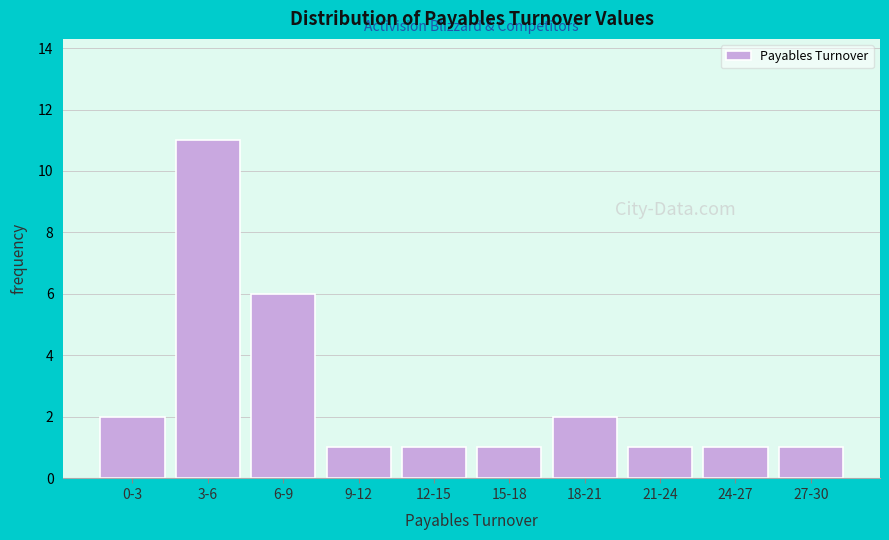

Reading right to left, what are all the values shown in this chart?

27-30=1	24-27=1	21-24=1	18-21=2	15-18=1	12-15=1	9-12=1	6-9=6	3-6=11	0-3=2